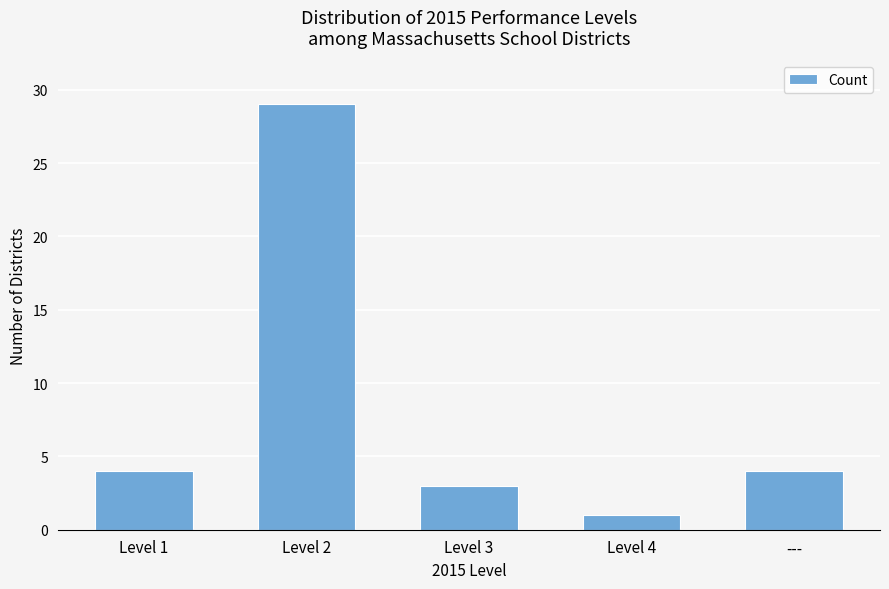

What is the change in value from Level 3 to Level 4?

-2